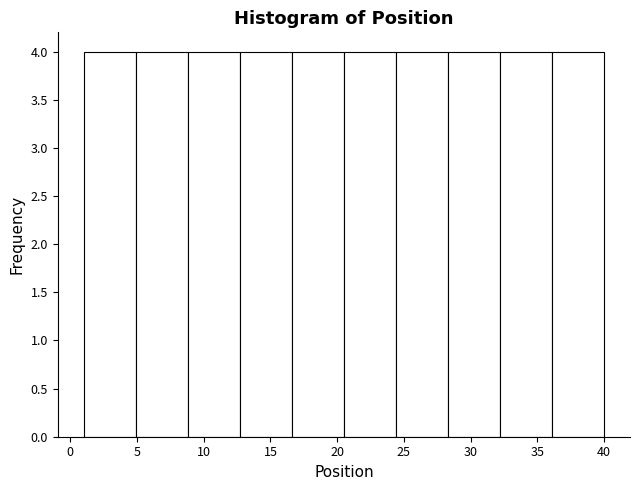

Reading left to right, list every bar in this chart as the range it spans on the x-axis followed by its height. Neither the bar edges nor the heights are printed on the chart, so give them approximately, as read against the axes.

1.0 to 4.9: 4
4.9 to 8.8: 4
8.8 to 12.7: 4
12.7 to 16.6: 4
16.6 to 20.5: 4
20.5 to 24.4: 4
24.4 to 28.3: 4
28.3 to 32.2: 4
32.2 to 36.1: 4
36.1 to 40.0: 4